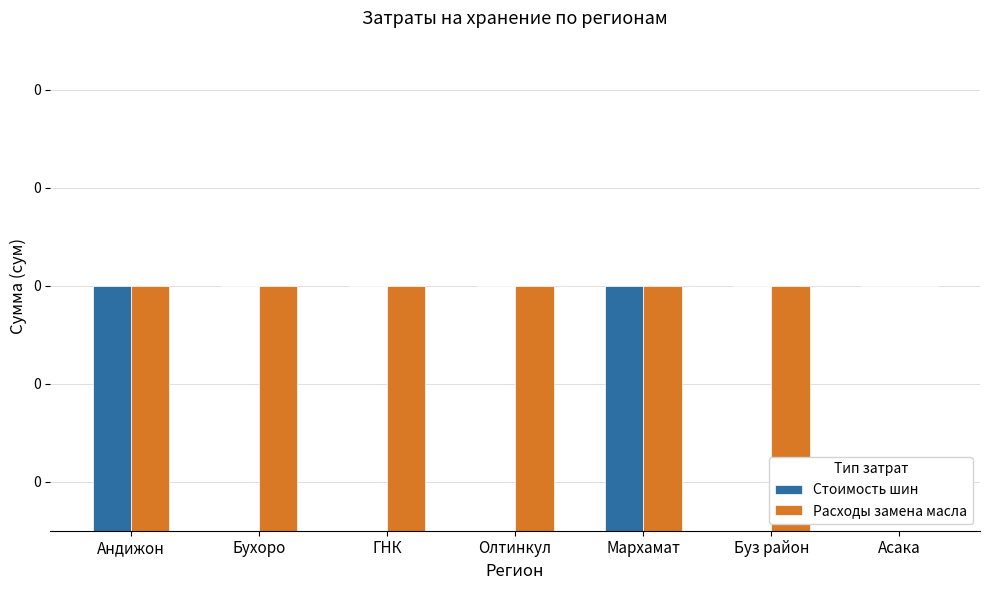

Rank the series at Андижон from lowest to highest value.

Стоимость шин, Расходы замена масла